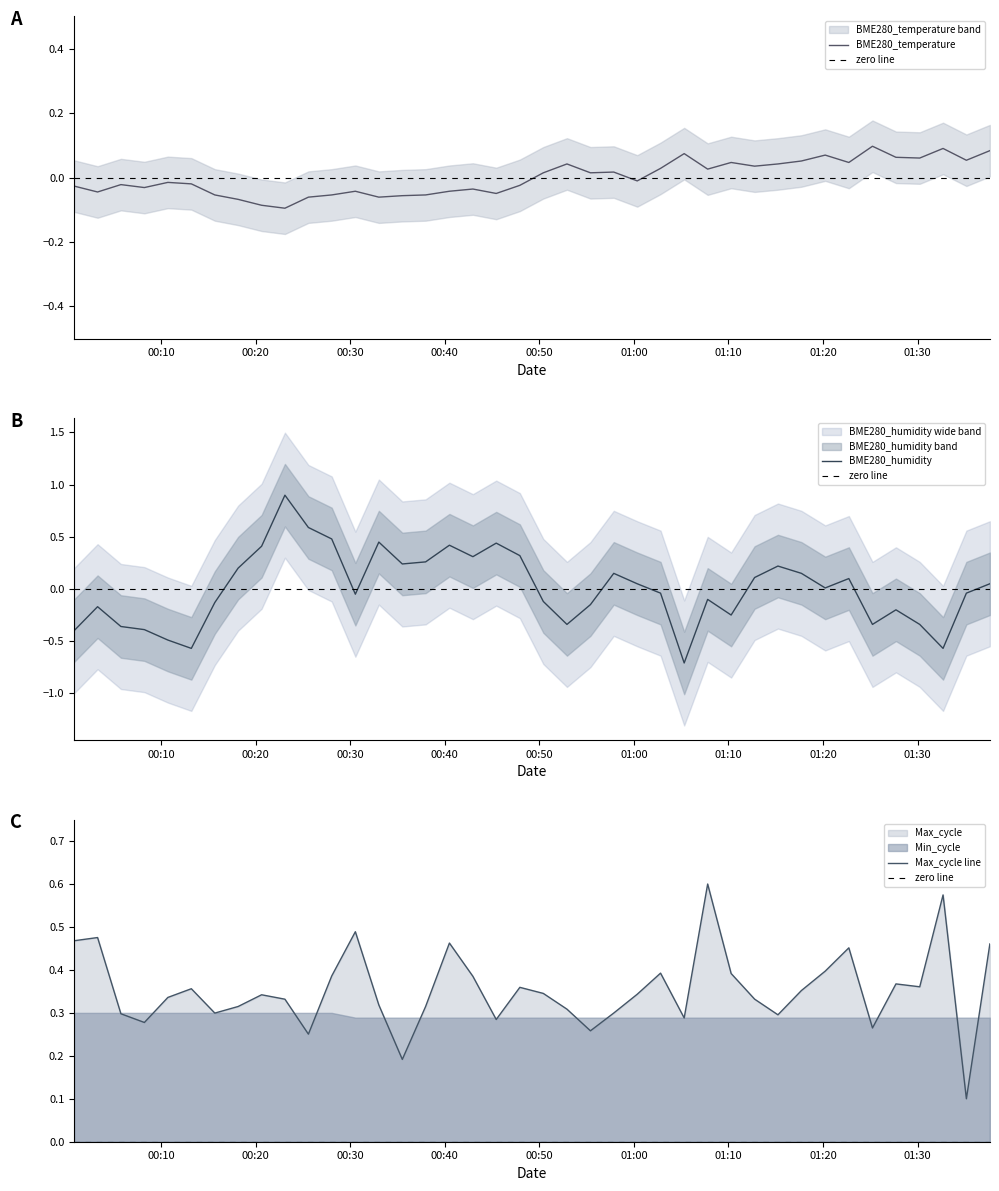

What is the sum of all Max_cycle line values?

14.1